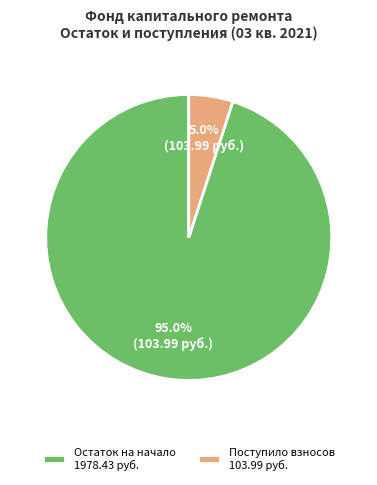

Which category has the smallest portion of the pie?

Поступило взносов 103.99 руб.